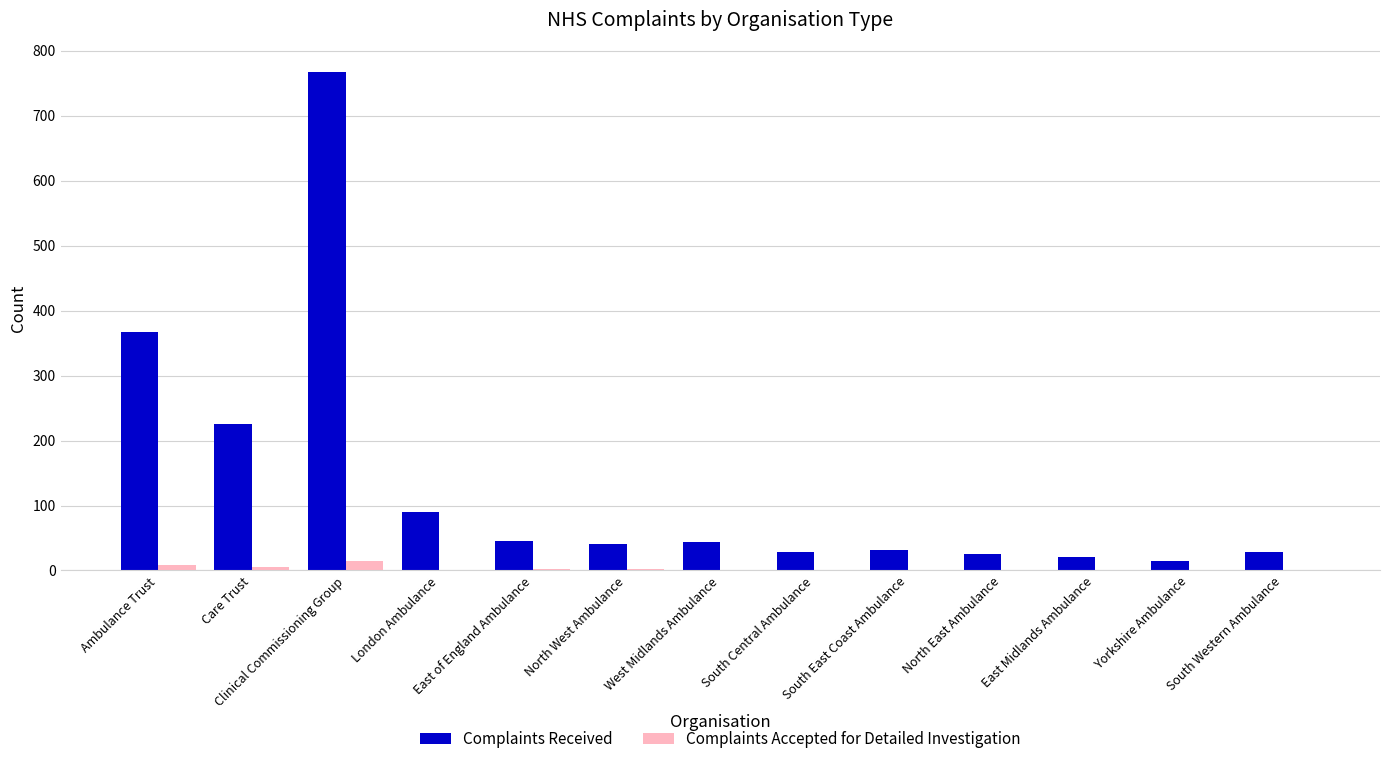

At which category is the sum across all series the highest?

Clinical Commissioning Group